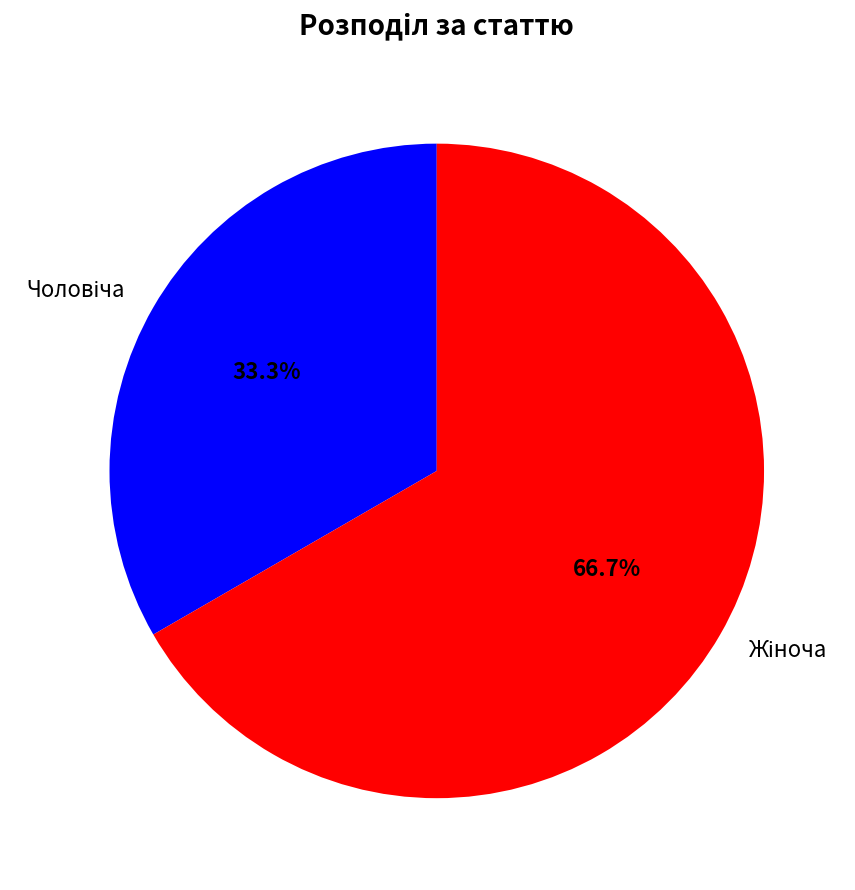

Is there a majority slice in this chart?

Yes